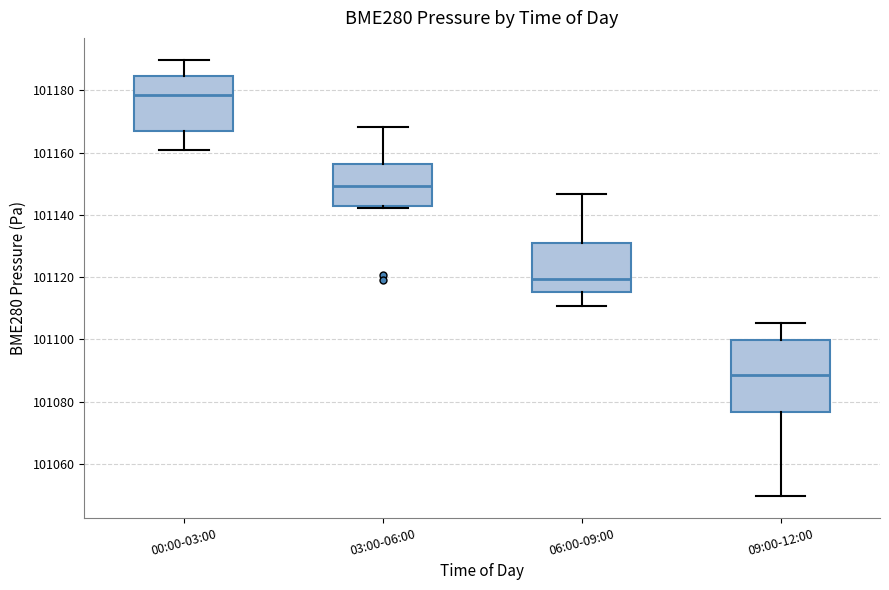

Which box has the lowest median line?

09:00-12:00